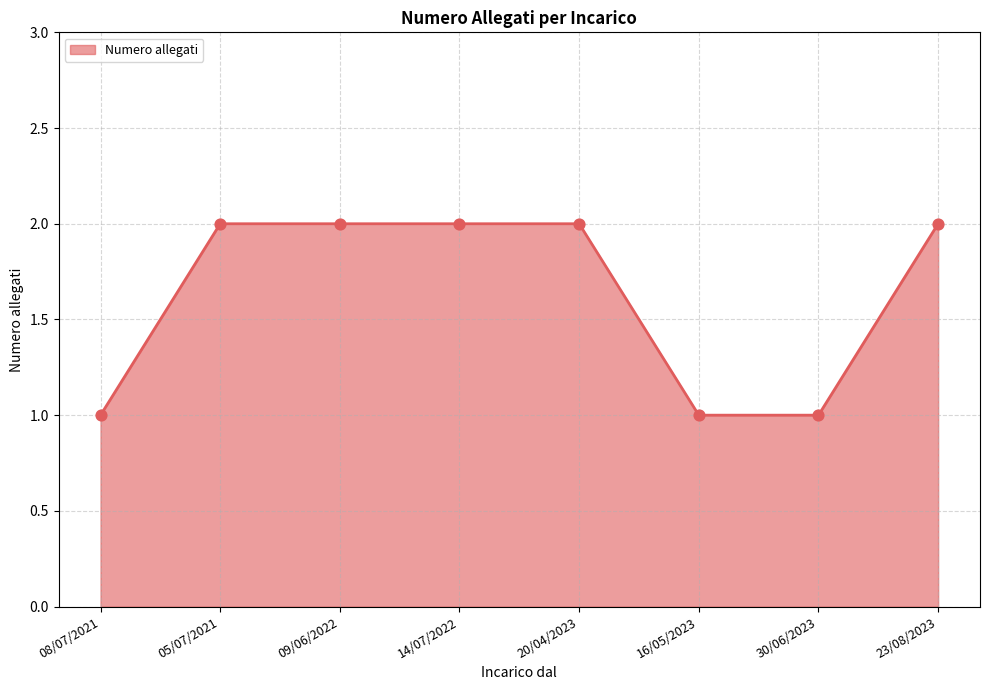

Approximately how many times larger is the value at 14/07/2022 compared to 09/06/2022?

1.0